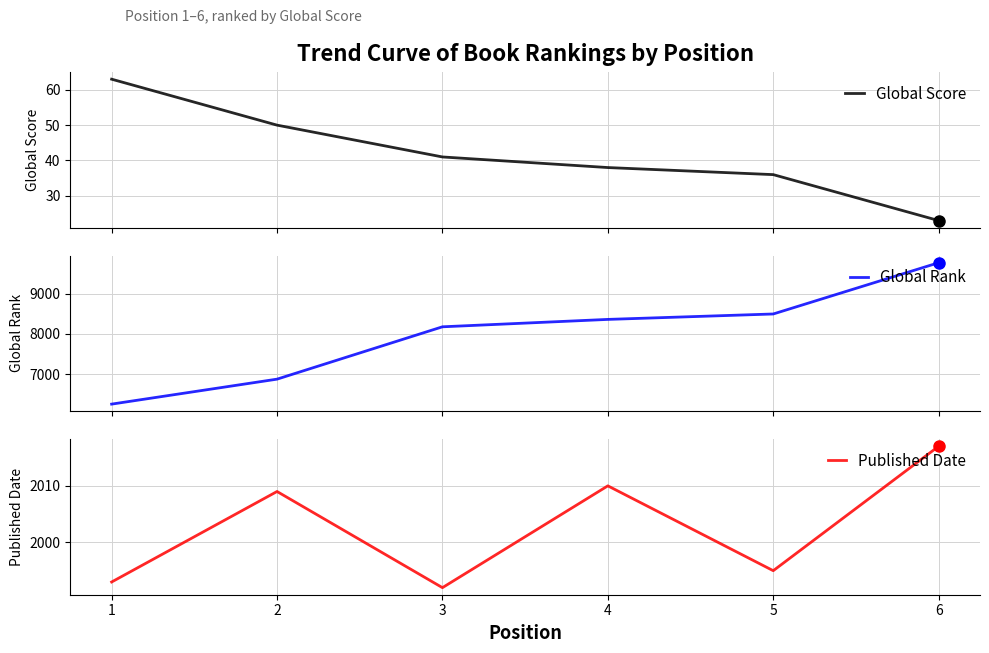

Read the Global Rank value at 4.

8363